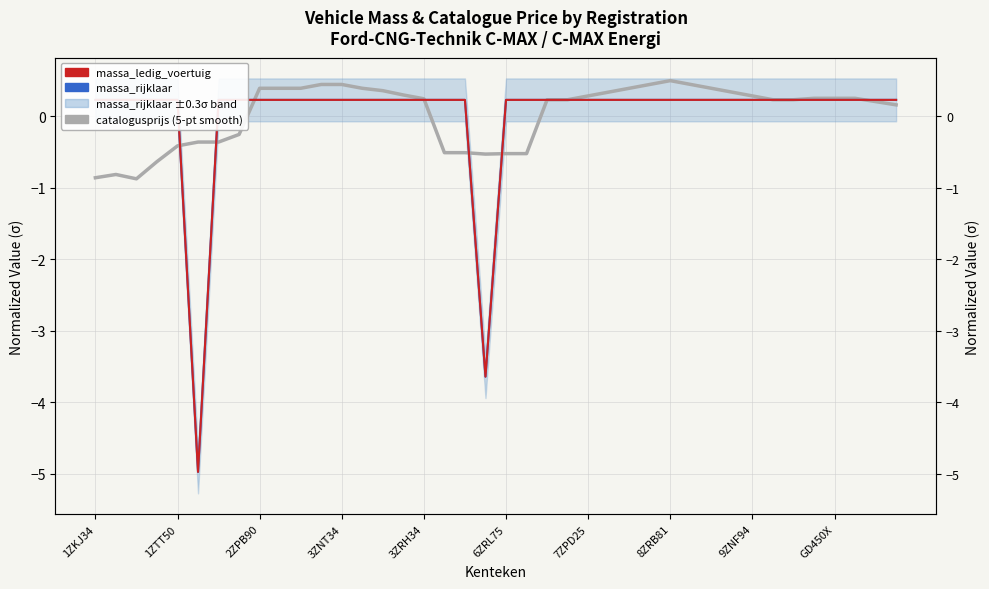

What value does the massa_rijklaar series have at GD450X?

0.2